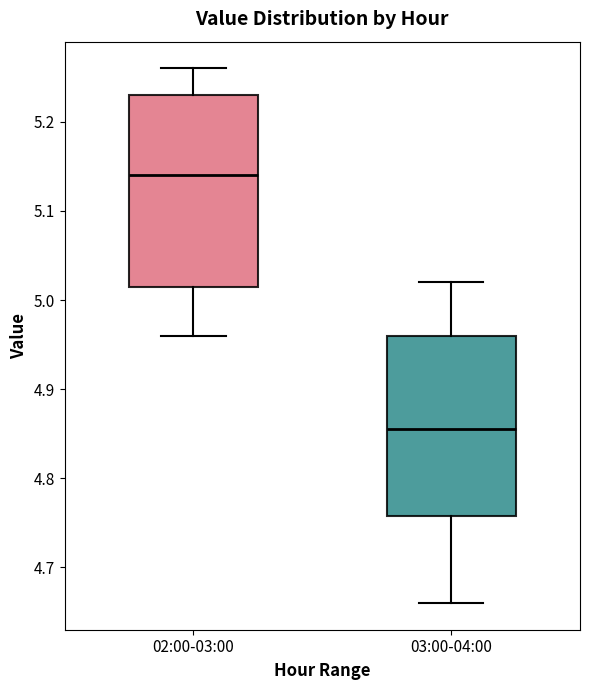

Where is the lower edge of the box for 03:00-04:00 on the y-axis? The values are not printed on the chart, so give them approximately, as read against the axis.

4.76